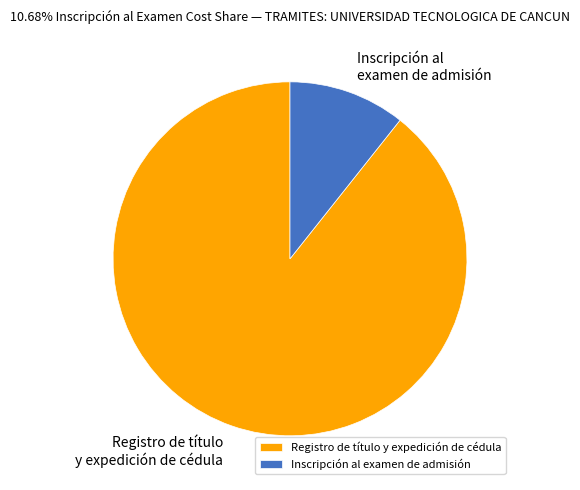

Combined, do Registro de título y expedición de cédula and Inscripción al examen de admisión account for over 50%?

Yes